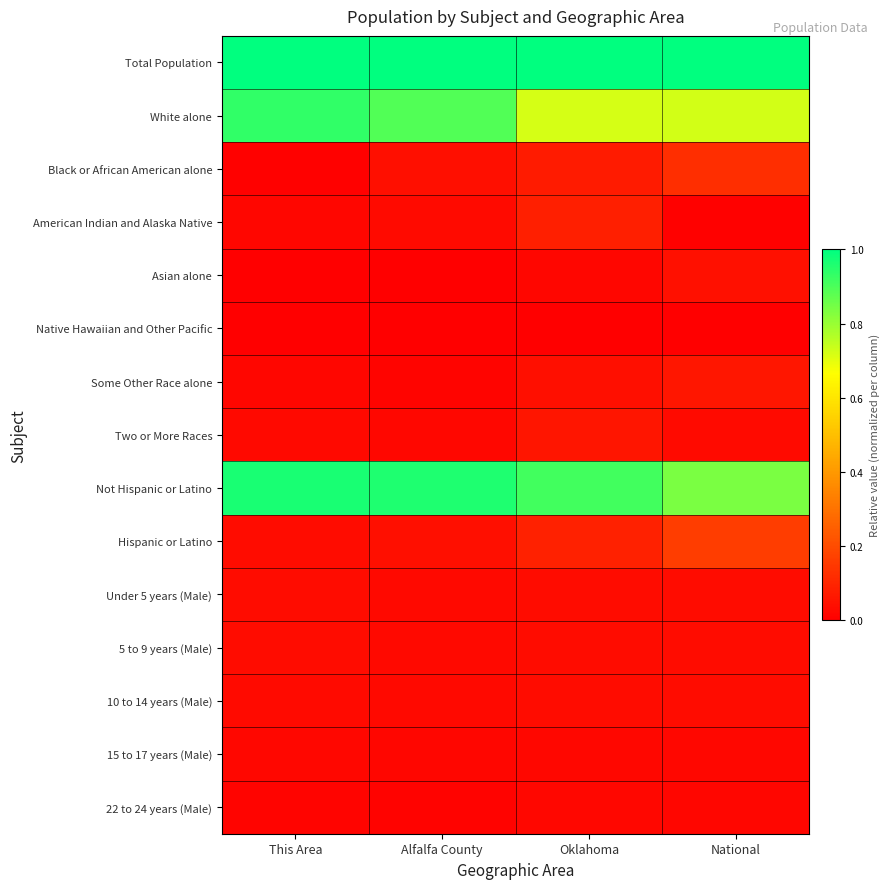

Which category has the lowest value across all series?

This Area